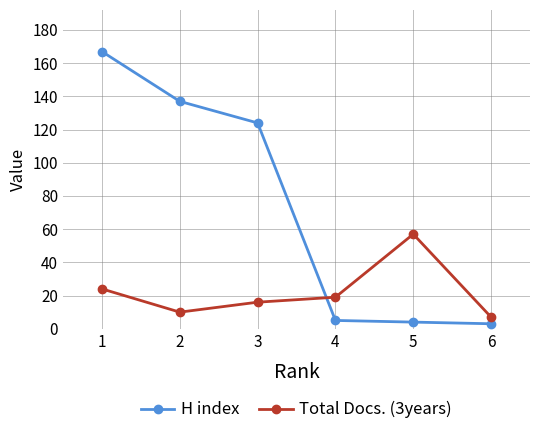

Where does the Total Docs. (3years) series first go above 19?

1